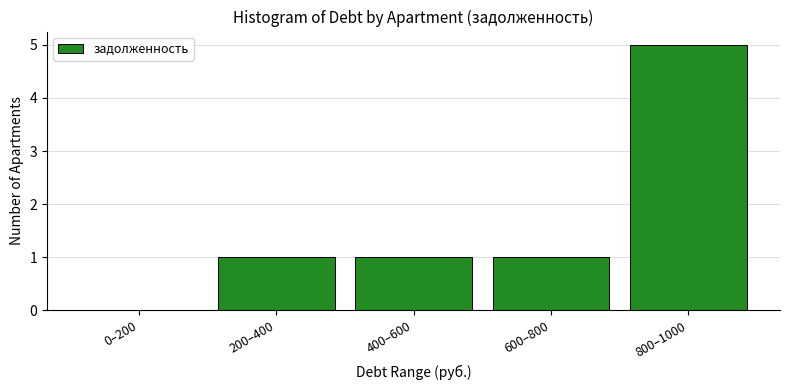

Reading left to right, transcribe all the data shown in this chart.

0–200=0	200–400=1	400–600=1	600–800=1	800–1000=5